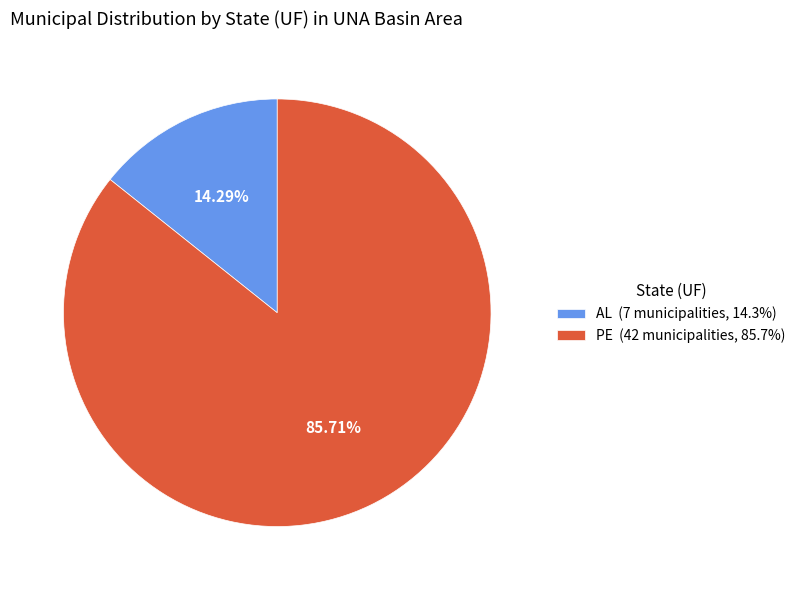

What percentage is the AL slice, to the nearest percent?

14%